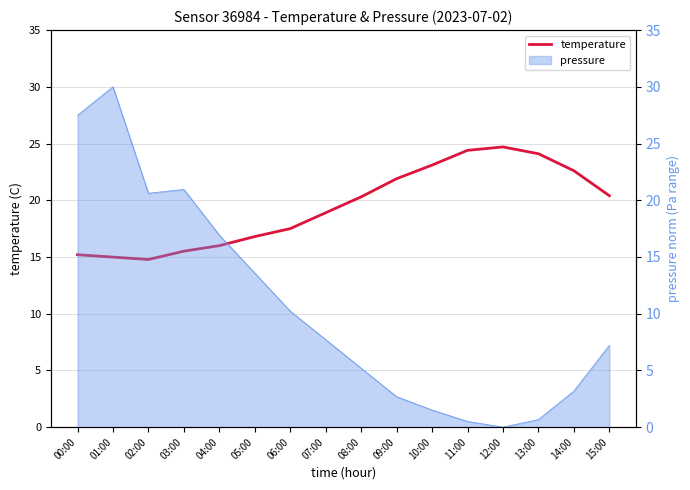

Between 04:00 and 09:00, which is larger?

09:00